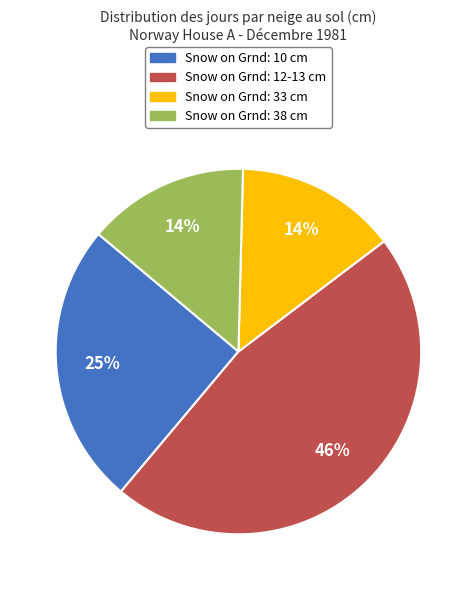

To the nearest percent, what portion does Snow on Grnd: 10 cm represent?

25%